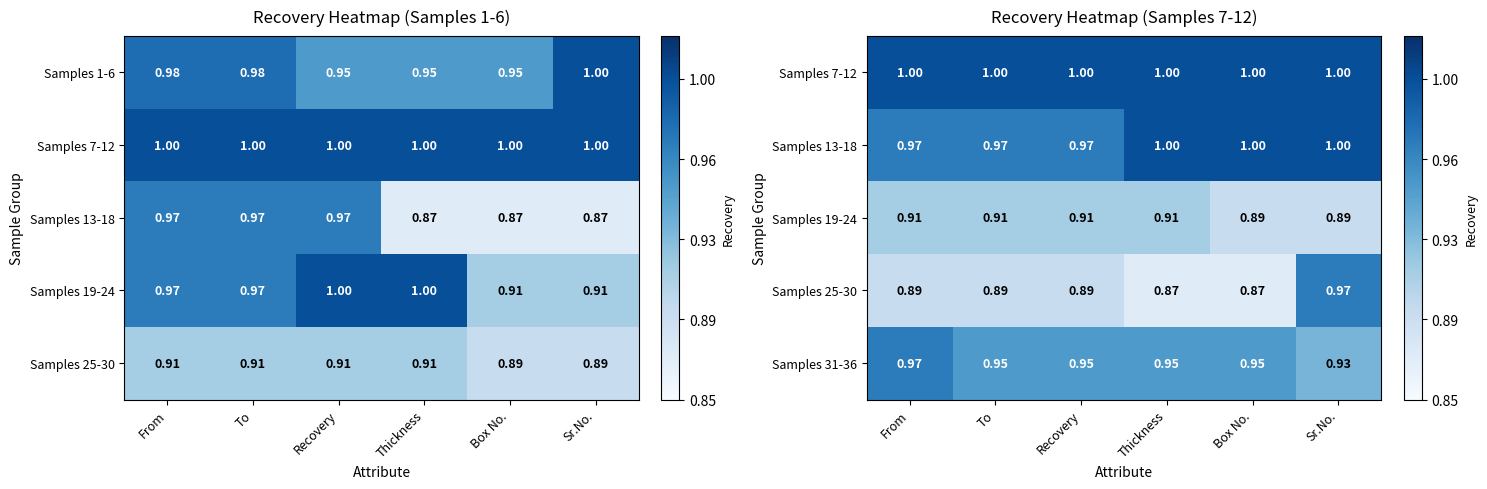

List the labels in order of Samples 13-18 value, smallest first.

From, To, Recovery, Thickness, Box No., Sr.No.